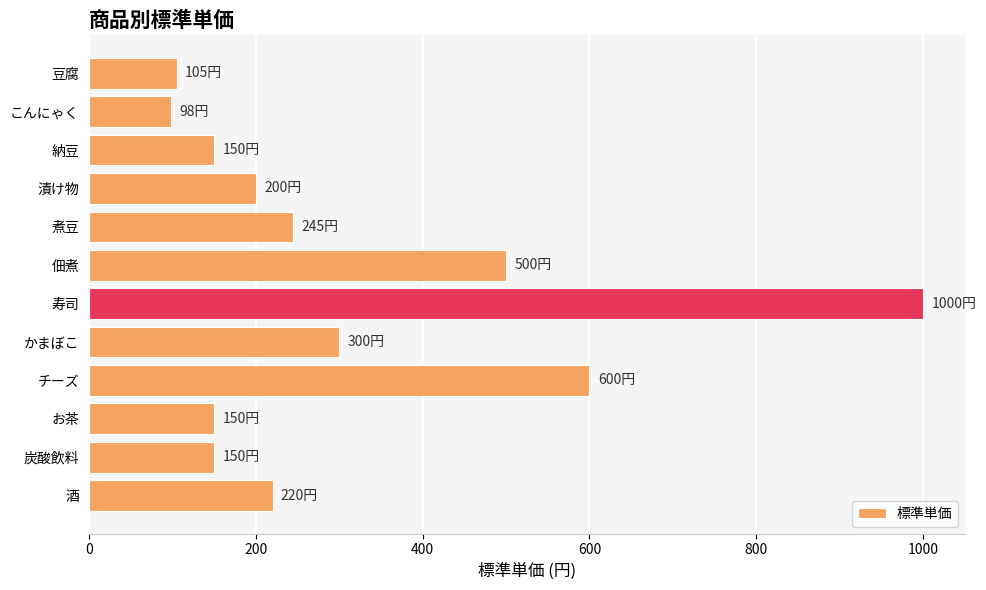

How many series are shown in this chart?

1